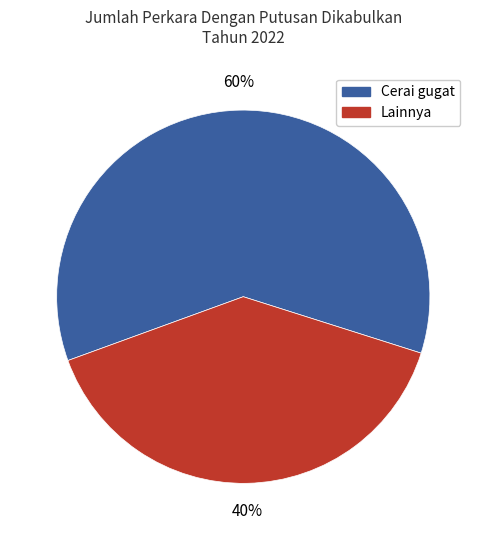

What percentage is the Lainnya slice, to the nearest percent?

40%